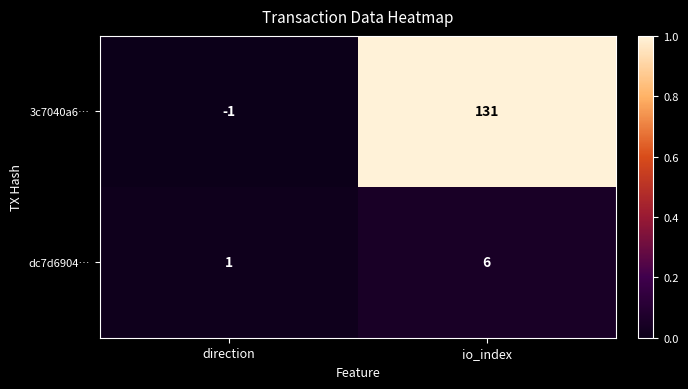

List the series in order of their overall mean, lowest first.

dc7d6904…, 3c7040a6…